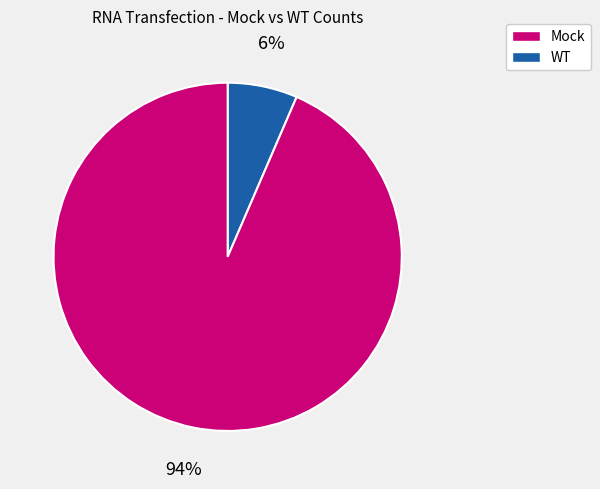

Combined, do Mock and WT account for over 50%?

Yes